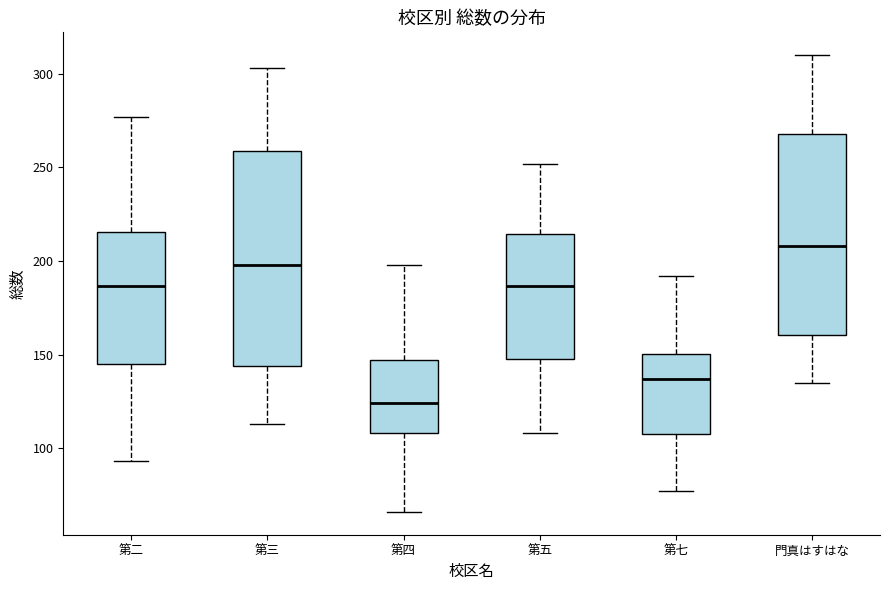

Which box has the lowest median line?

第四